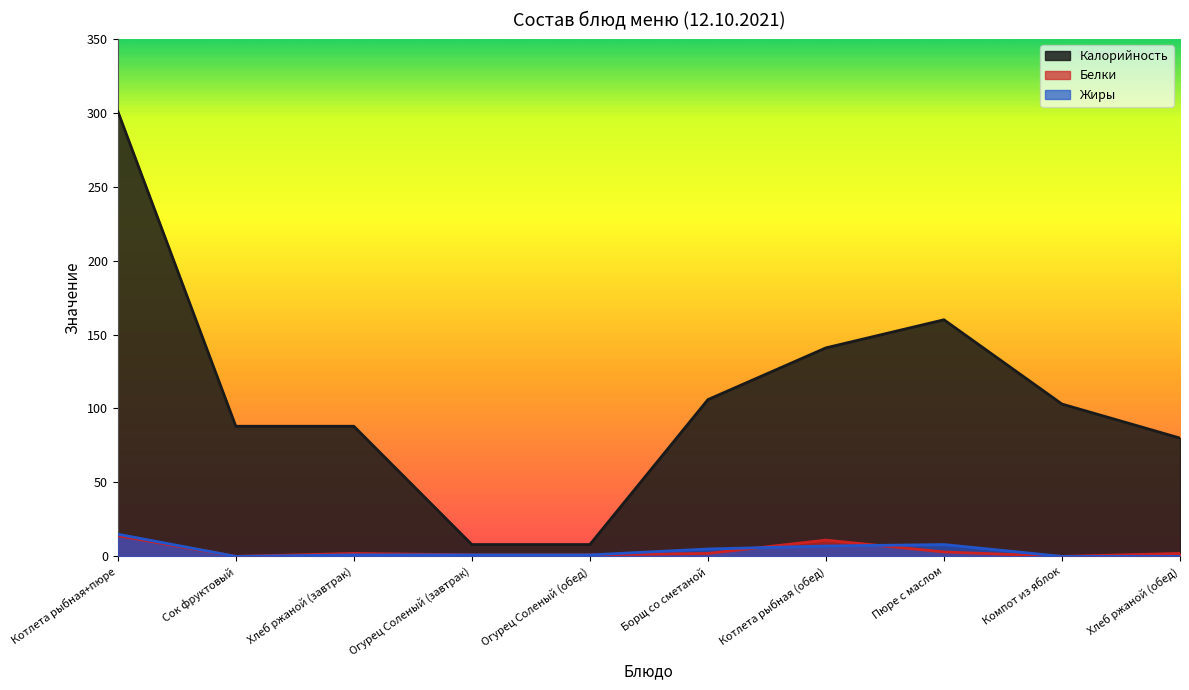

The Жиры series shows 0 at Сок фруктовый. True or false?

True